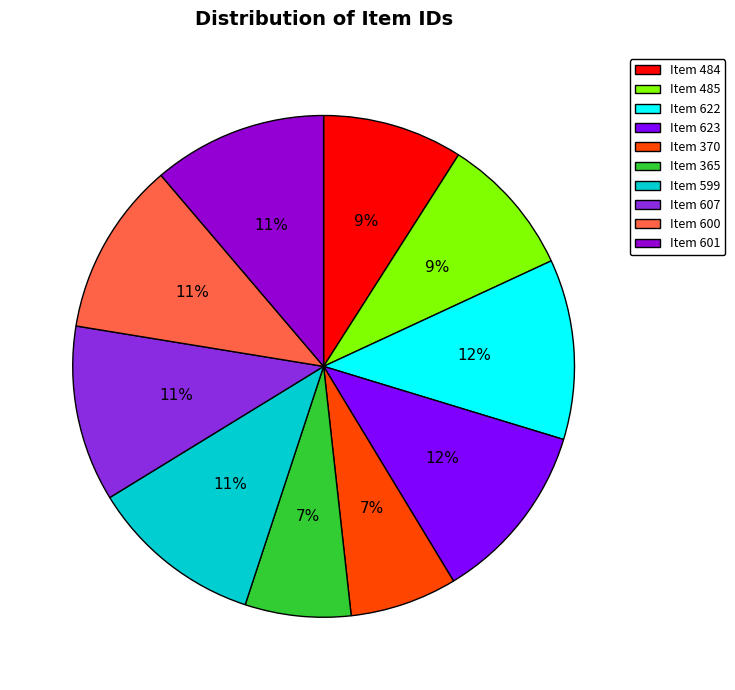

What is the ratio of the value at Item 485 to the value at Item 599?

0.8